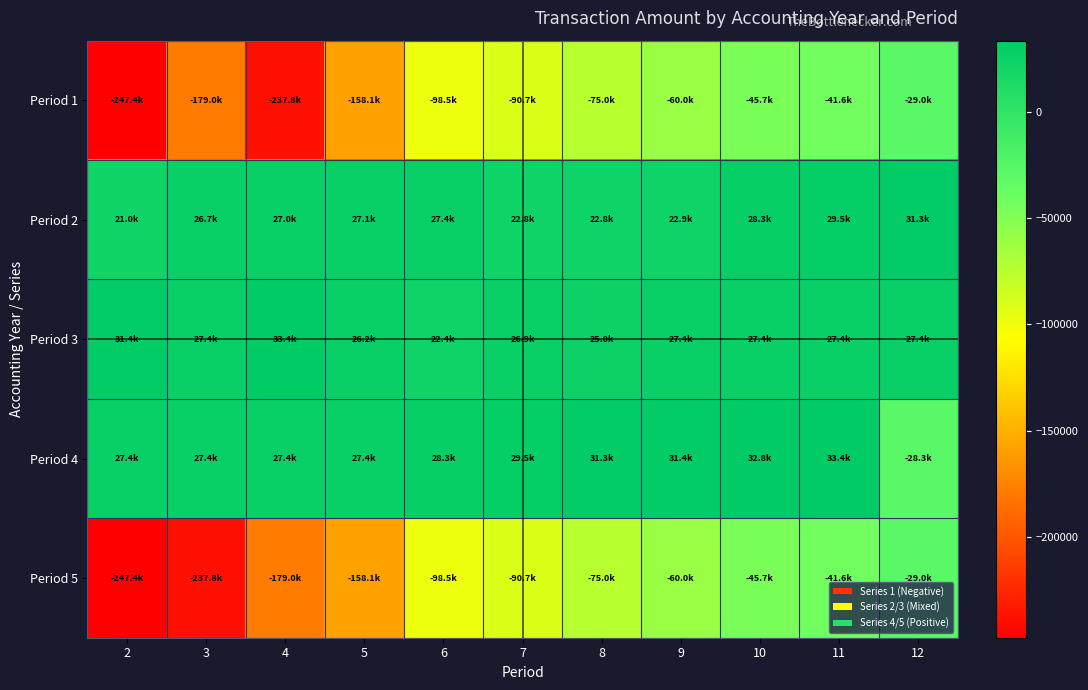

Reading left to right, what are all the values shown in this chart?

Period 1: 2=-247380.0	3=-178972.8	4=-237773.6	5=-158140.0	6=-98509.6	7=-90720.0	8=-75041.0	9=-60000.0	10=-45716.9	11=-41616.0	12=-28976.3
Period 2: 2=20995.0	3=26691.3	4=27000.0	5=27091.7	6=27360.0	7=22800.0	8=22811.4	9=22858.4	10=28285.0	11=29546.0	12=31320.0
Period 3: 2=31404.9	3=27373.7	4=33405.3	5=26168.8	6=22440.0	7=26928.0	8=25000.0	9=27360.0	10=27373.7	11=27373.7	12=27373.7
Period 4: 2=27373.7	3=27373.7	4=27373.7	5=27403.4	6=28285.0	7=29546.0	8=31320.0	9=31404.9	10=32848.4	11=33405.3	12=-28285.0
Period 5: 2=-247380.0	3=-237773.6	4=-178972.8	5=-158140.0	6=-98509.6	7=-90720.0	8=-75041.0	9=-60000.0	10=-45716.9	11=-41616.0	12=-28976.3